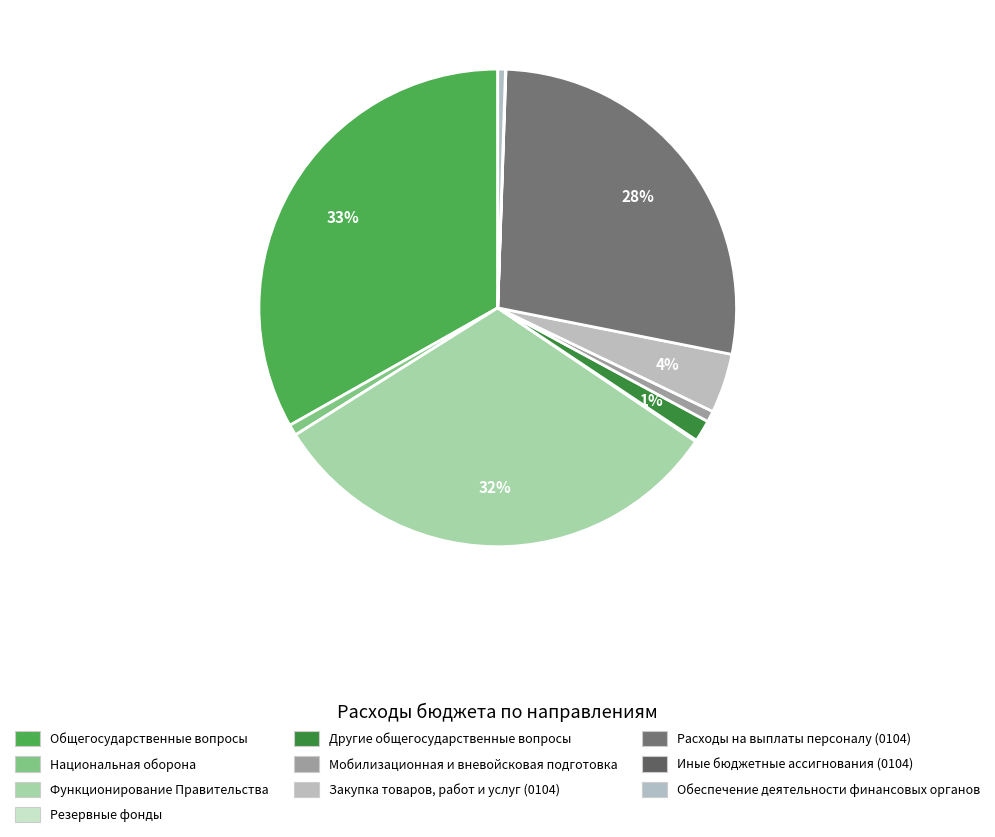

How many segments does this pie chart have?

10